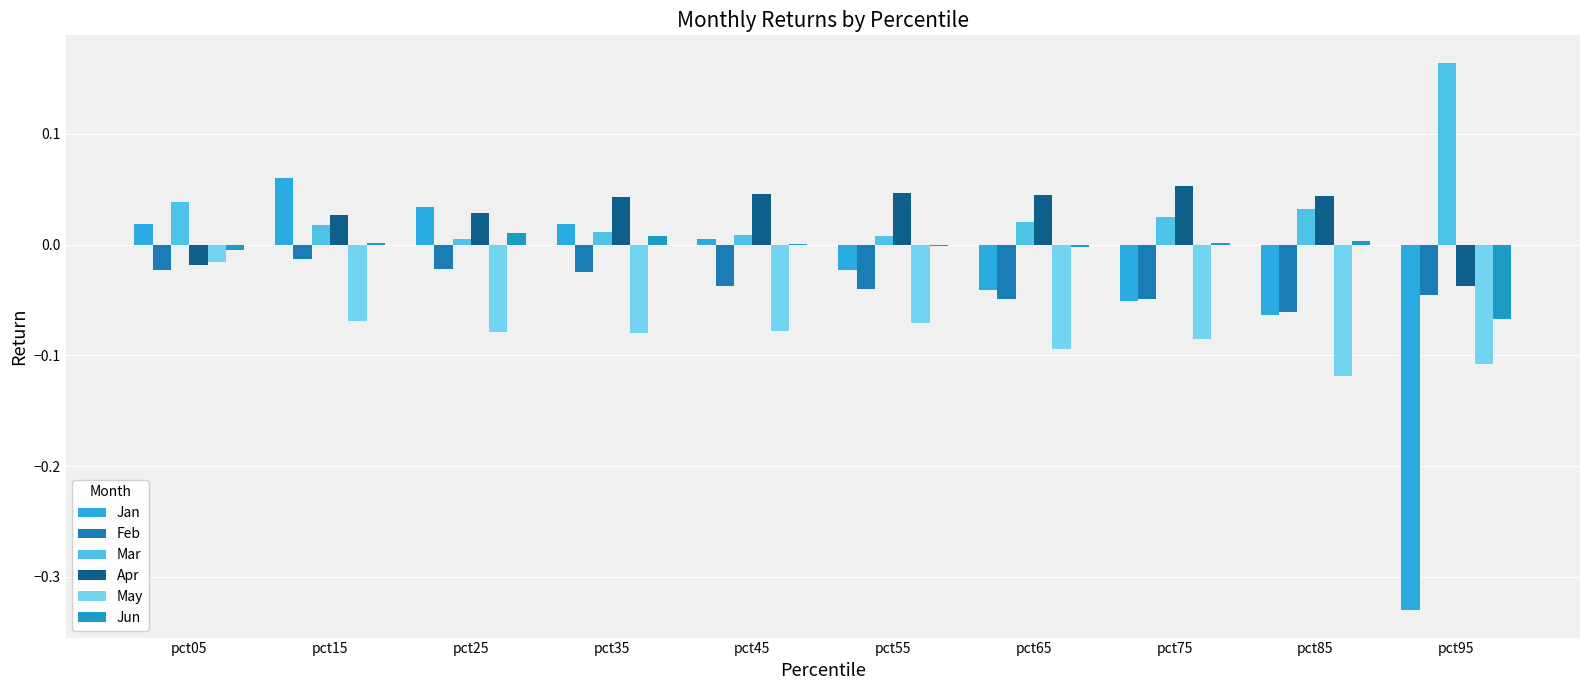

Which series has the widest spread of values?

Jan